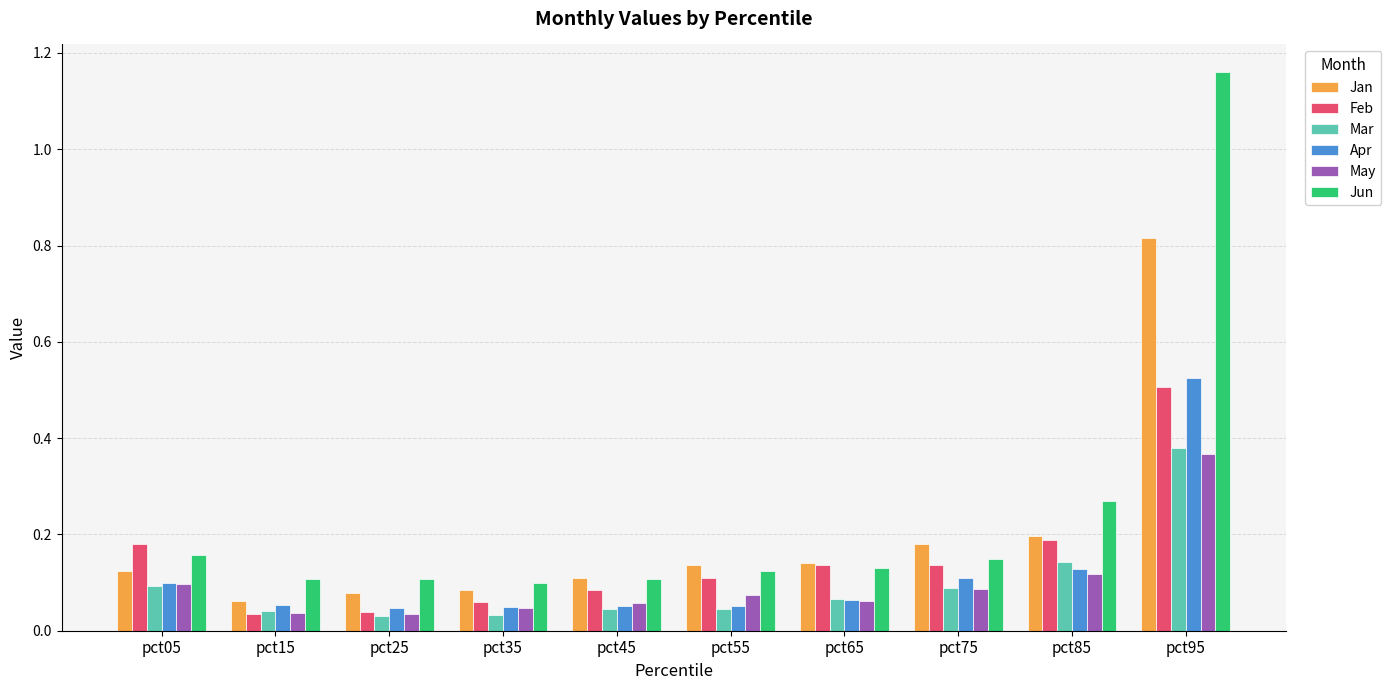

Is the value of Mar at pct35 greater than the value of Jun at pct55?

No